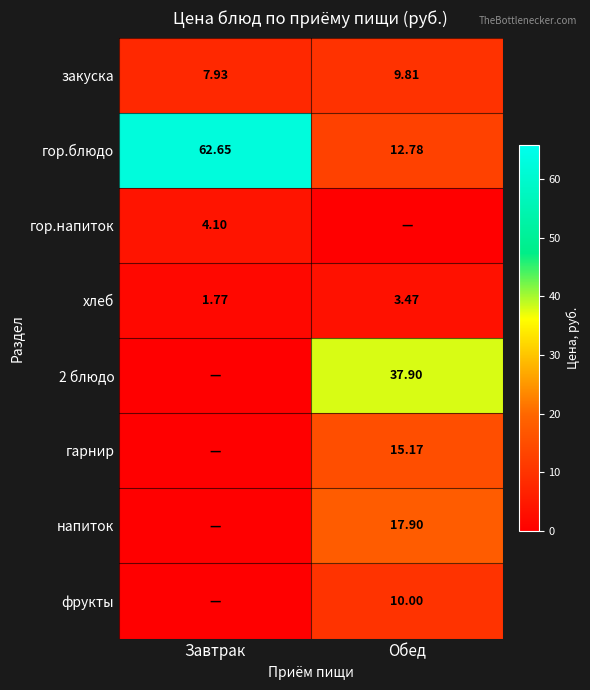

List the labels in order of хлеб value, smallest first.

Завтрак, Обед